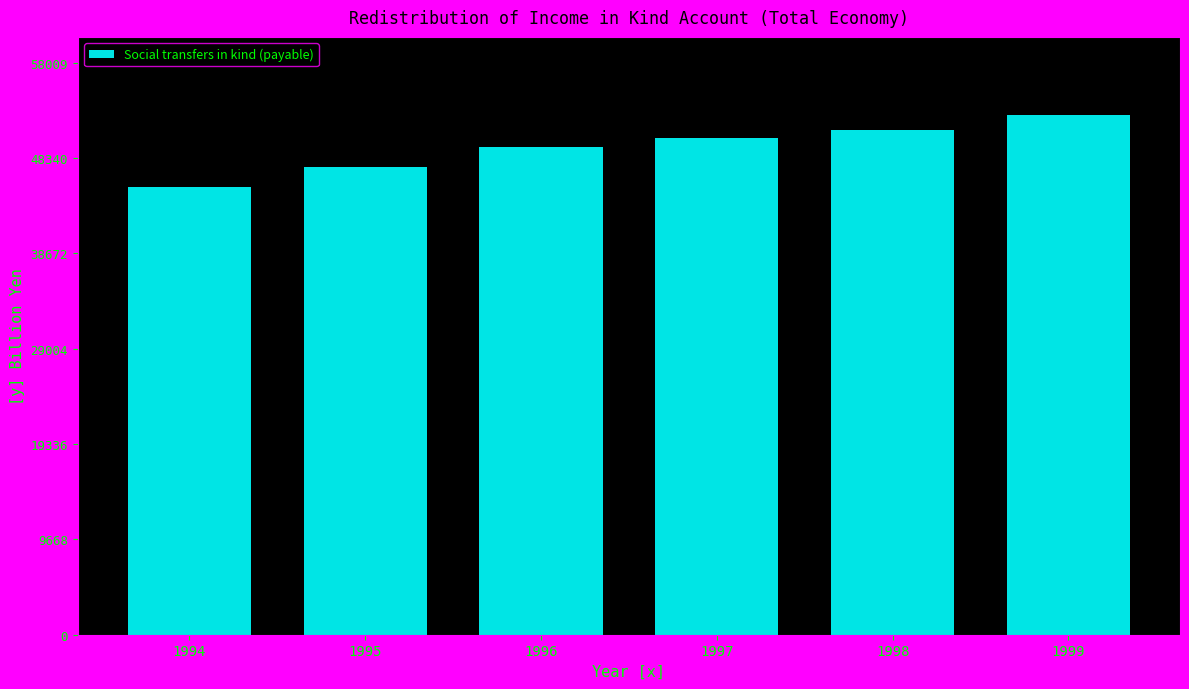

Count the number of categories in the chart.

6